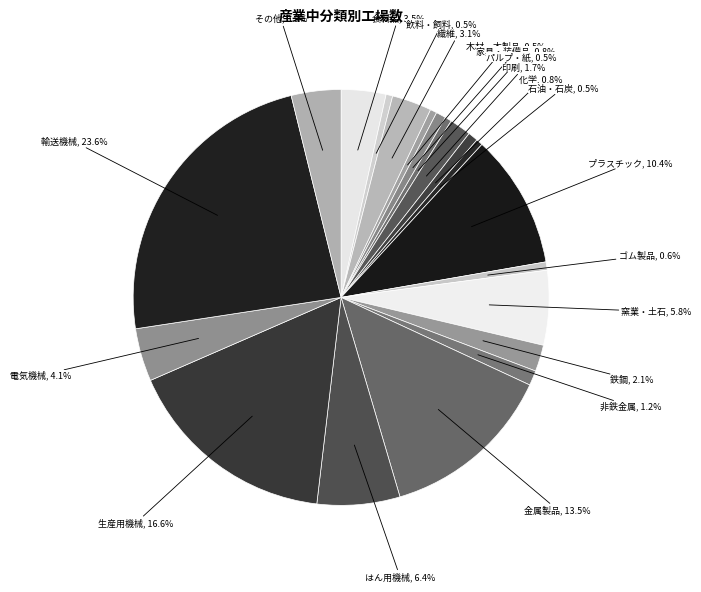

The プラスチック slice represents 3% of the pie. True or false?

False